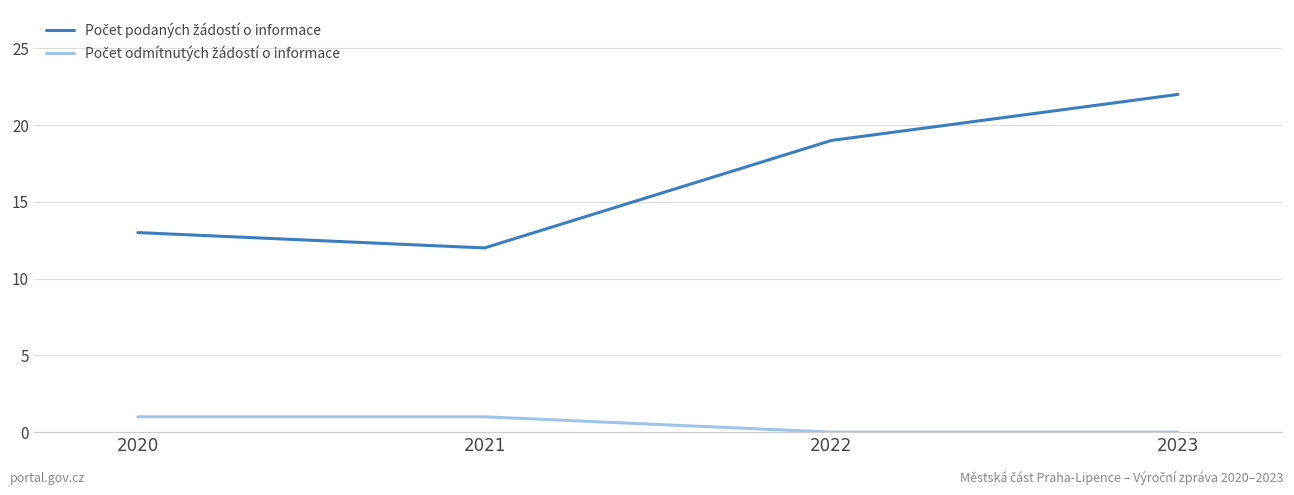

What is the greatest value displayed?

22